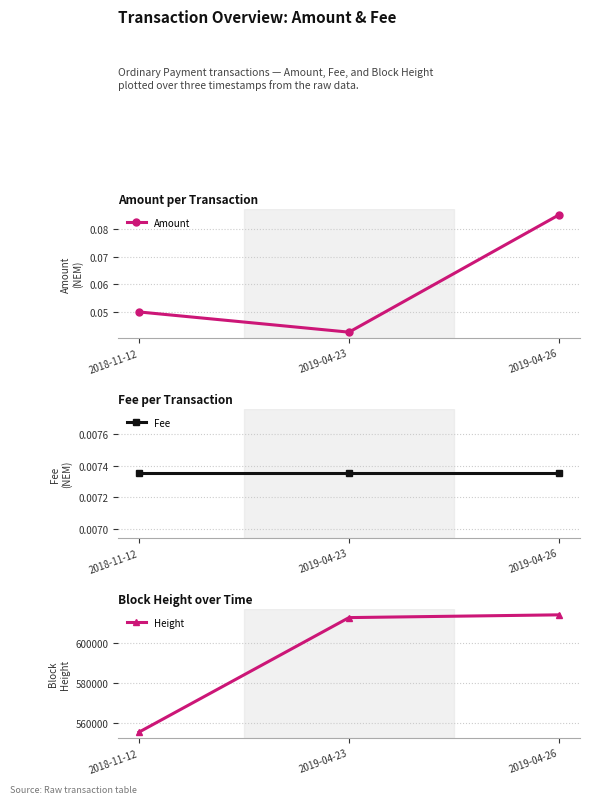

How many data points in Height are above 612977?

1